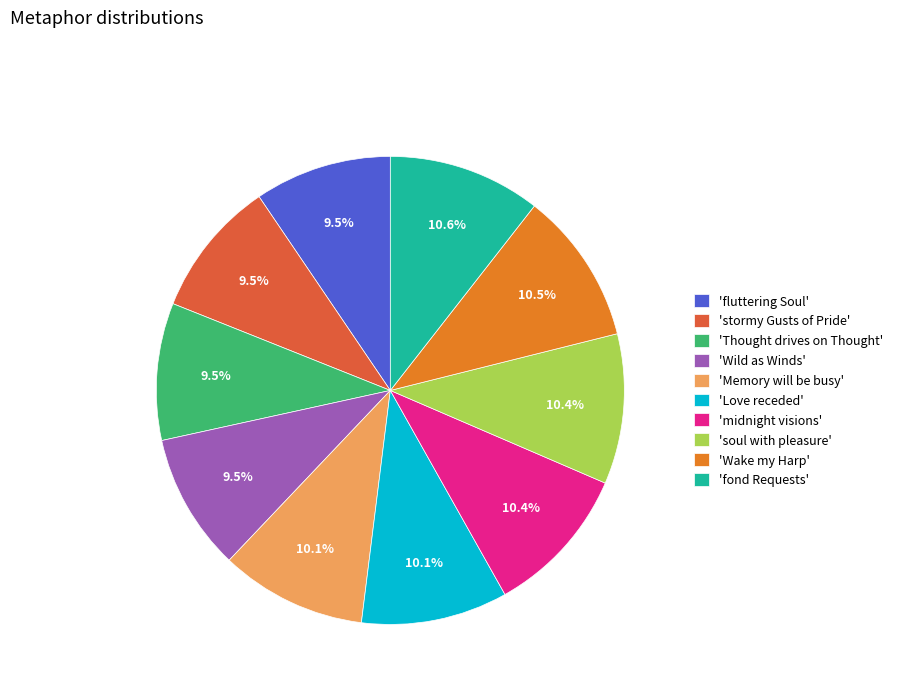

Count the number of slices in the pie.

10